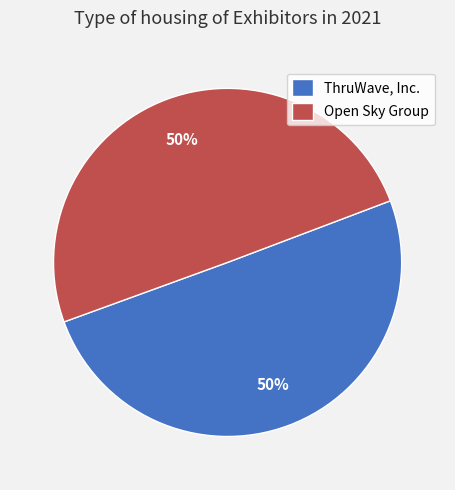

To the nearest percent, what portion does ThruWave, Inc. represent?

50%